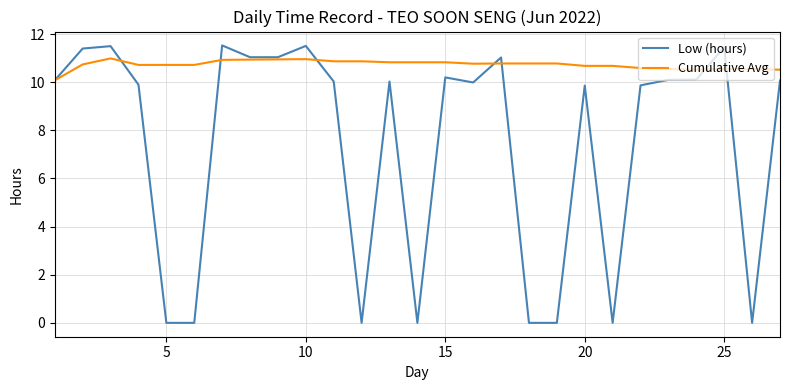

What is the highest value of the Low (hours) series?

11.5